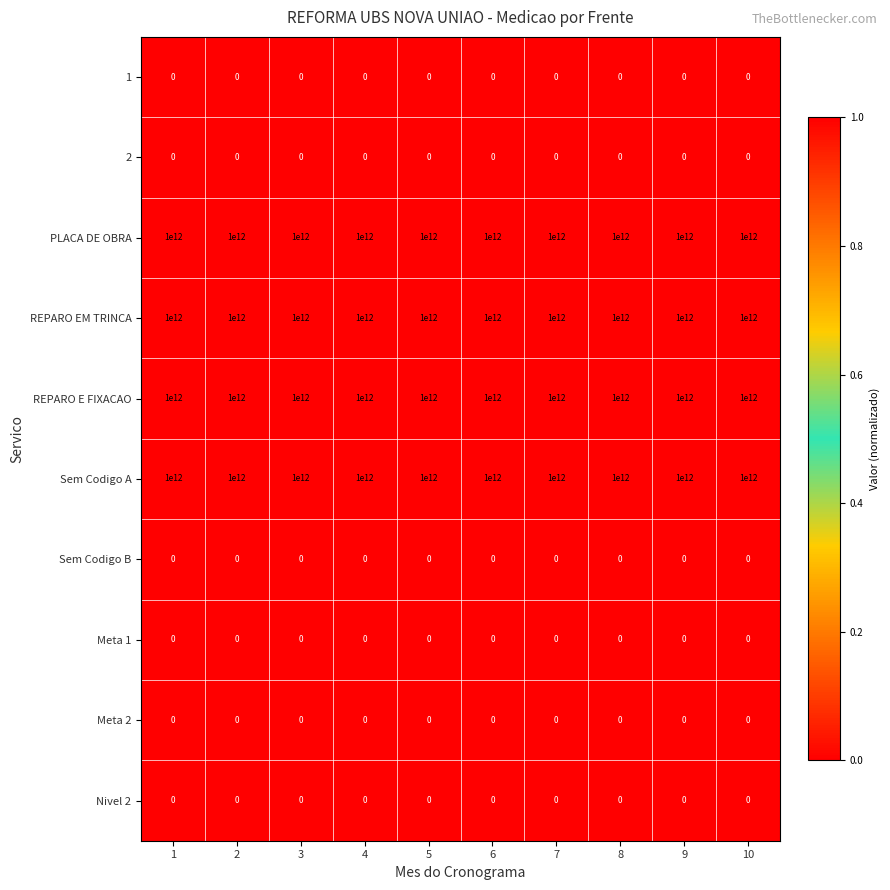

Is the value of 2 at 4 greater than the value of REPARO EM TRINCA at 2?

No